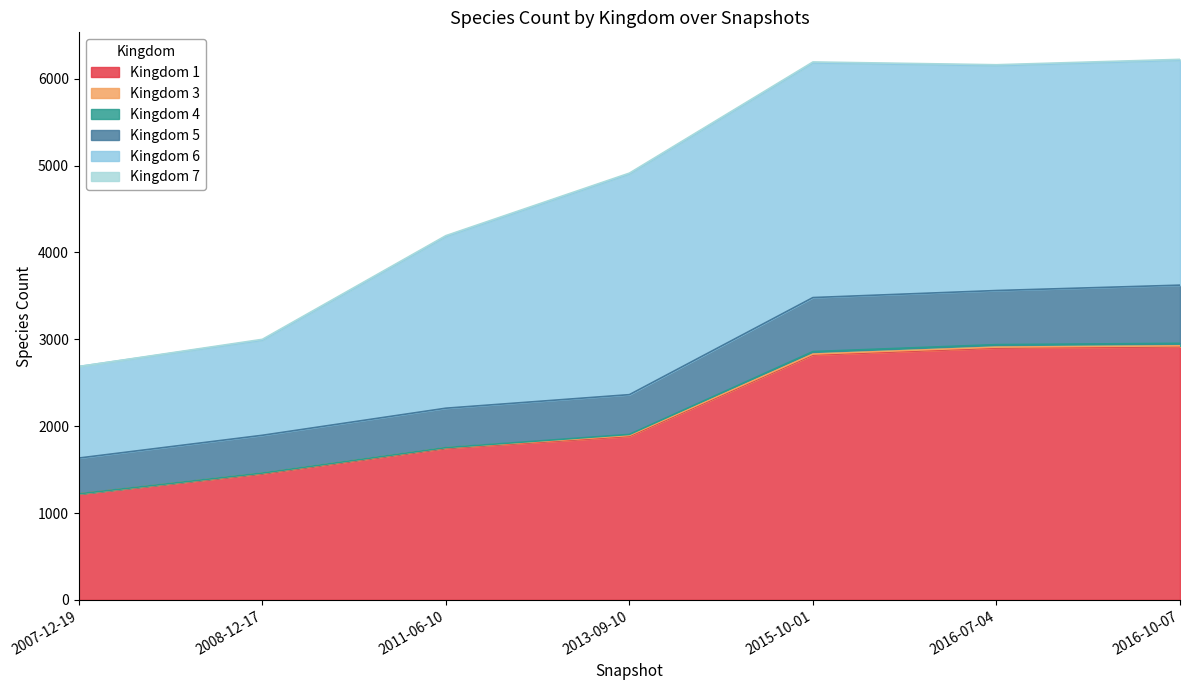

True or false: 1 and 4 intersect in this chart.

False